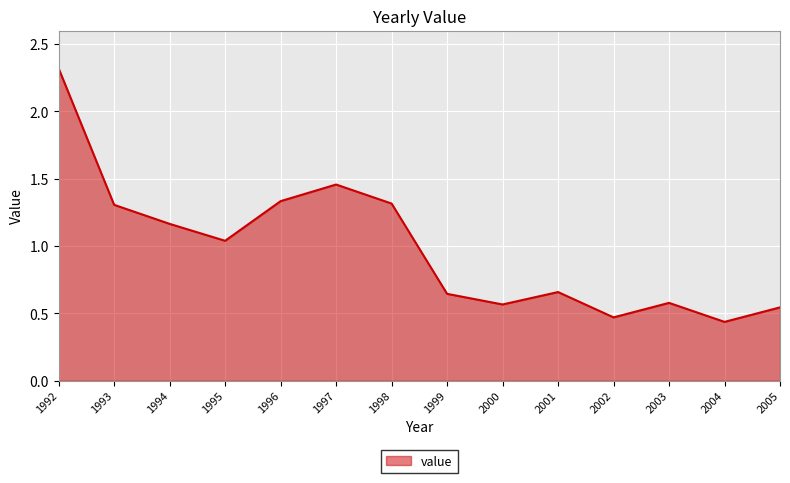

What is the difference between the maximum and minimum values?

1.9